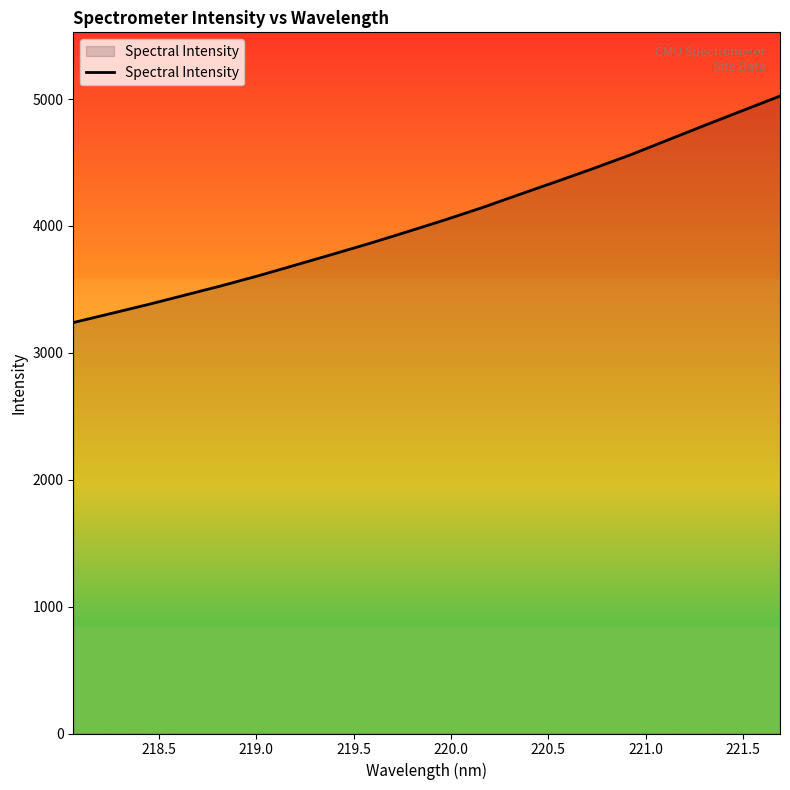

What is the difference between the maximum and minimum values?

1785.2